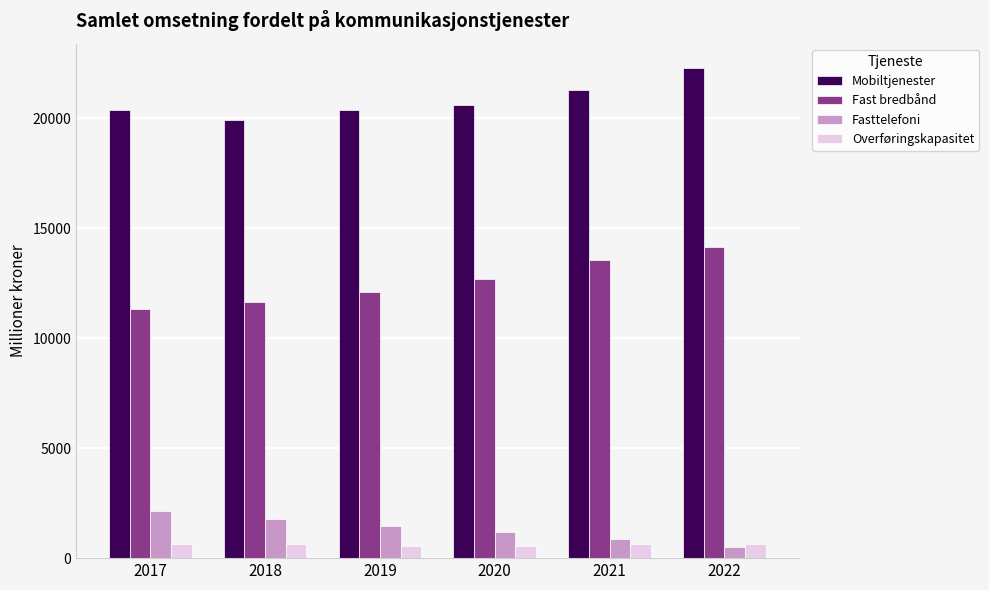

List the series in order of their peak value, highest first.

Mobiltjenester, Fast bredbånd, Fasttelefoni, Overføringskapasitet